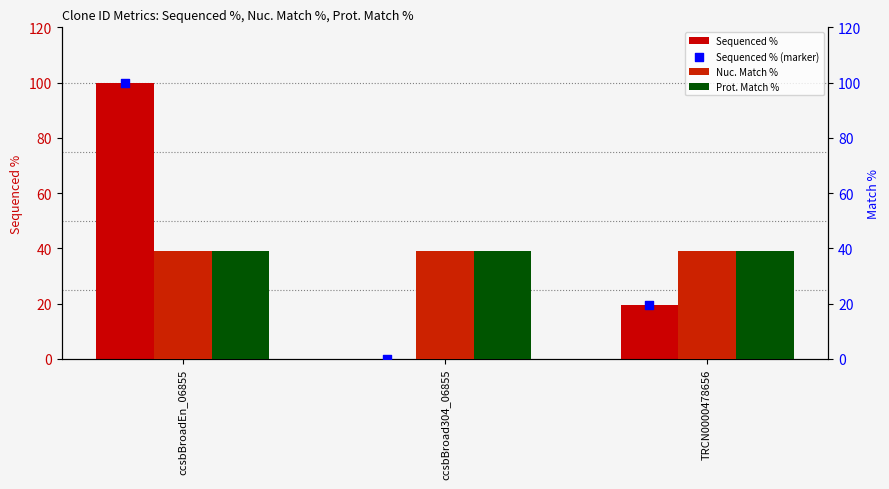

What is the total value across all series at ccsbBroadEn_06855?

278.0